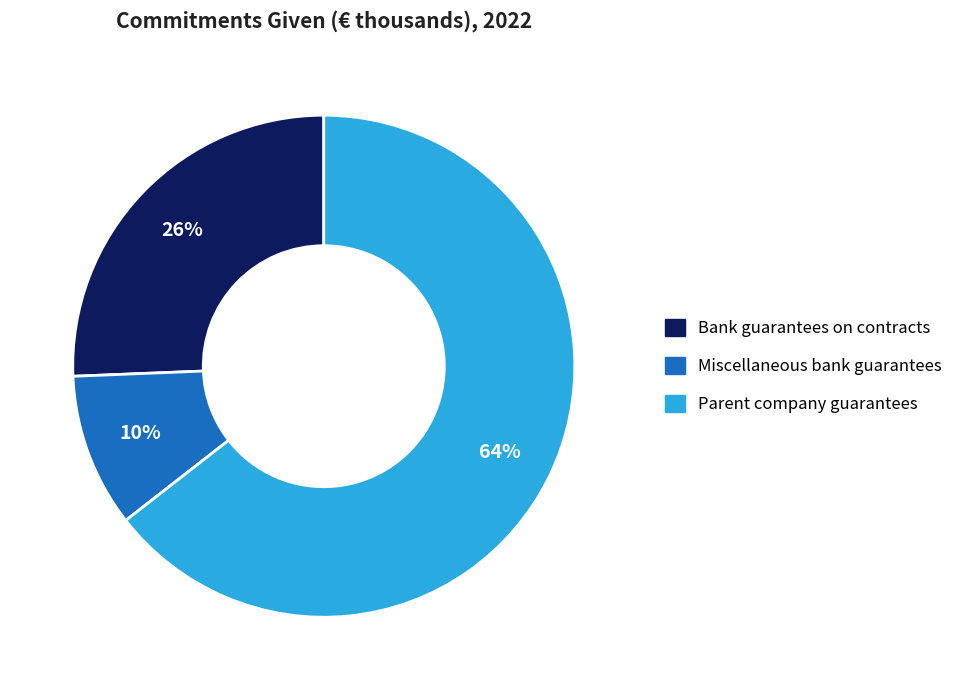

How many segments does this pie chart have?

3